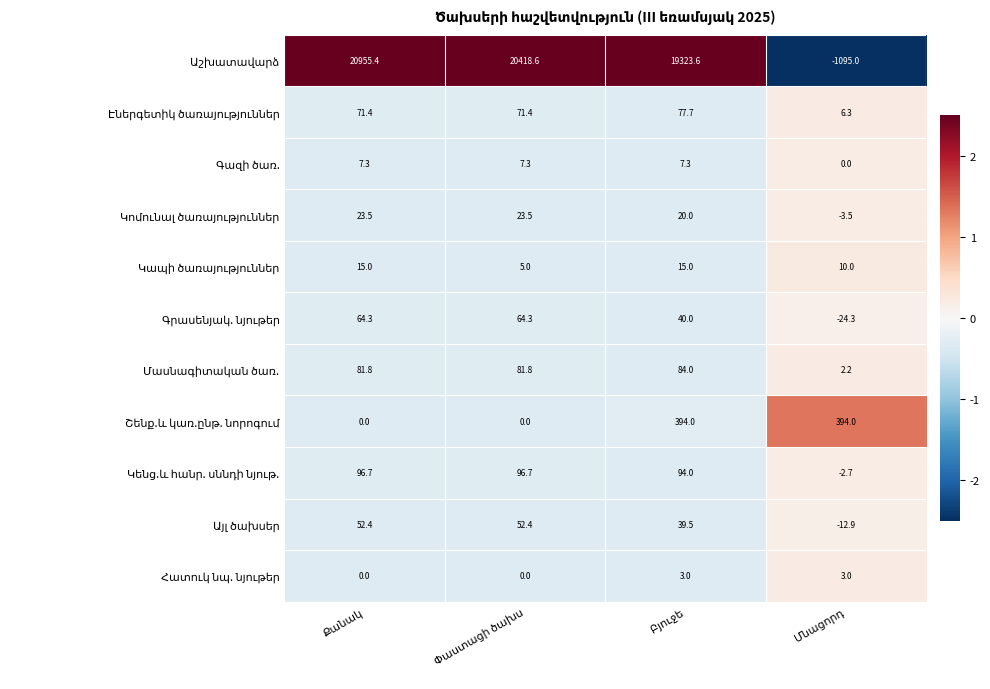

At how many categories does at least one series exceed 1644?

3